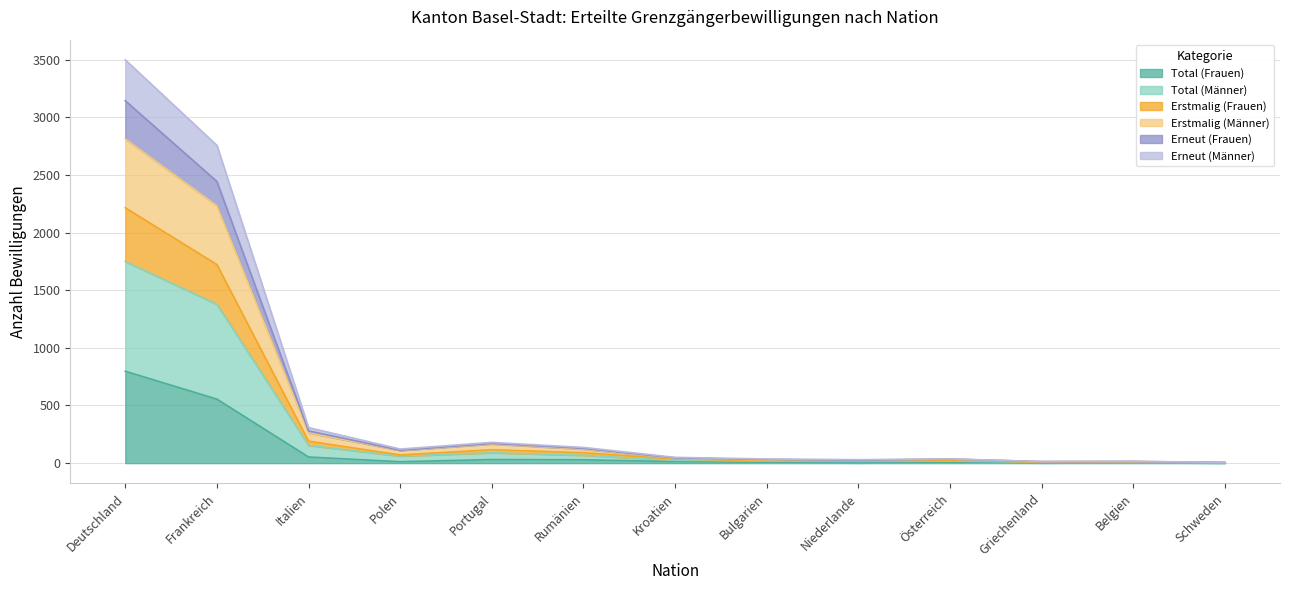

How many interior local valleys does the Total (Männer) series have?

3